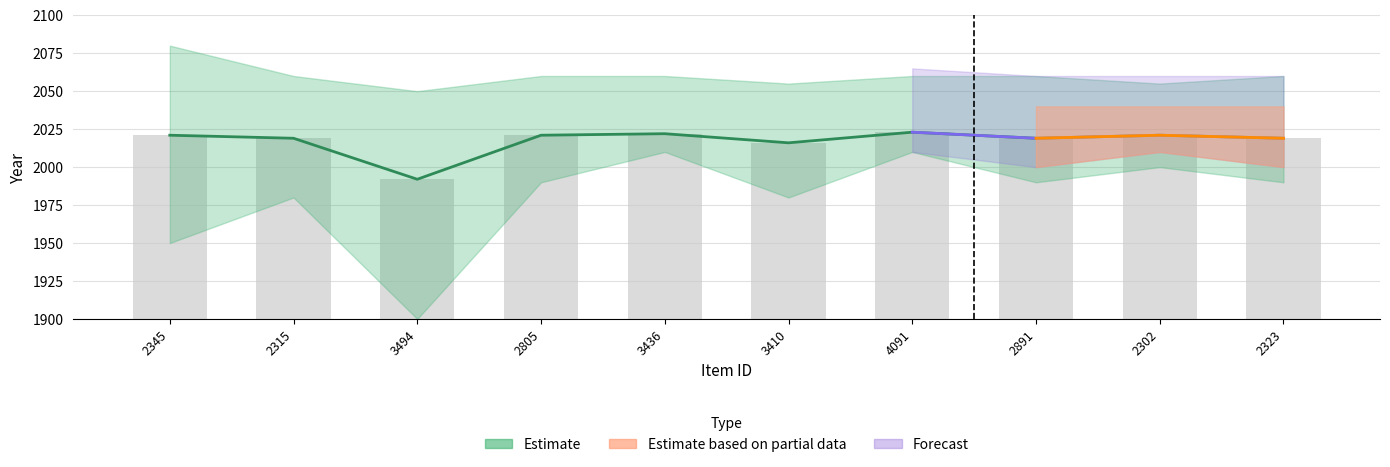

At which label does Estimate based on partial data first exceed 2021?

3436